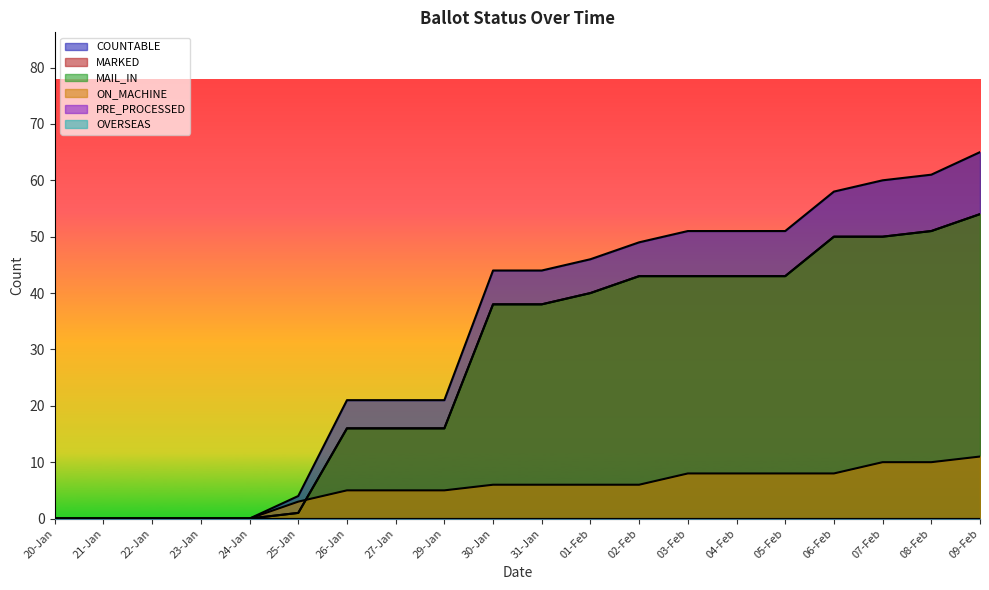

What is the approximate value of MARKED at 26-Jan, to the nearest 10?

20